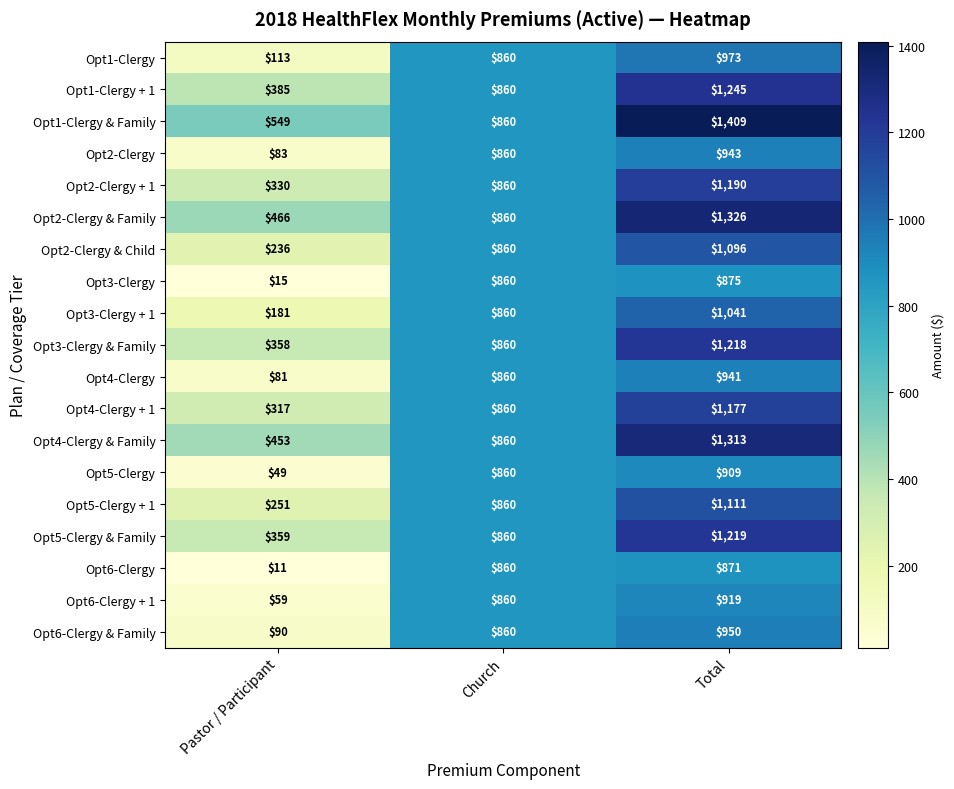

What is the spread (max minus min) of values at Pastor / Participant?

538